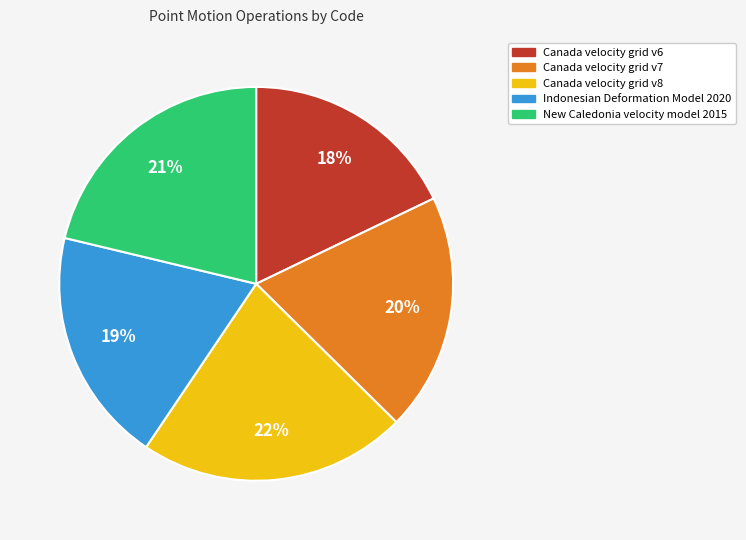

Is there a majority slice in this chart?

No